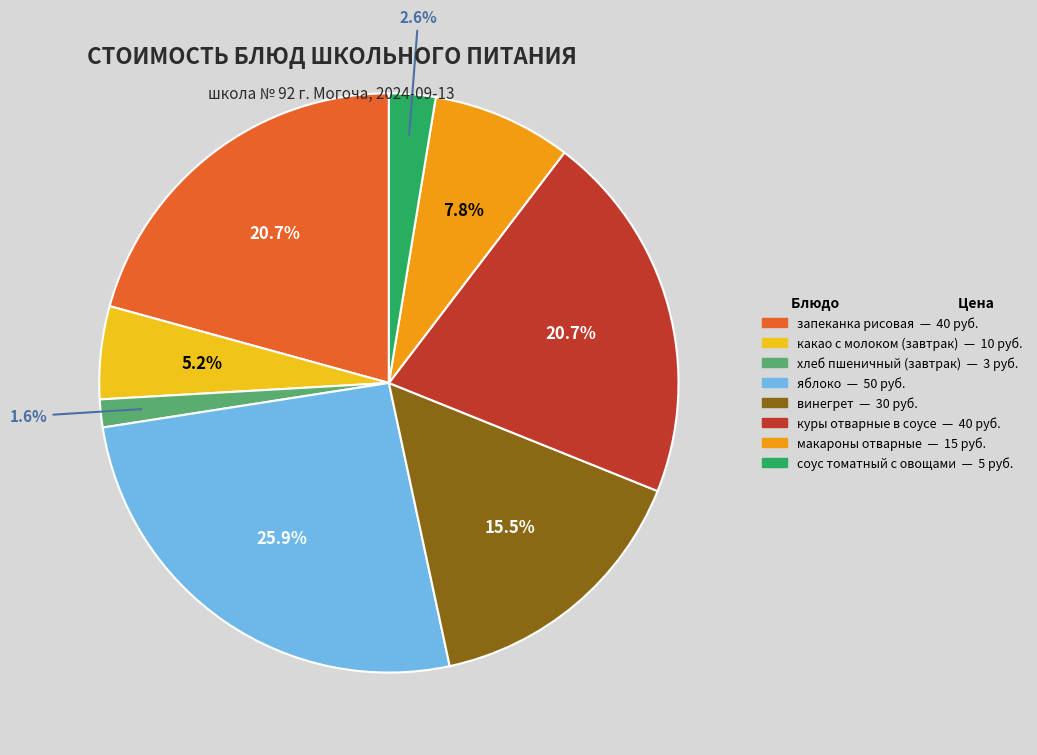

Does any single category account for the majority?

No